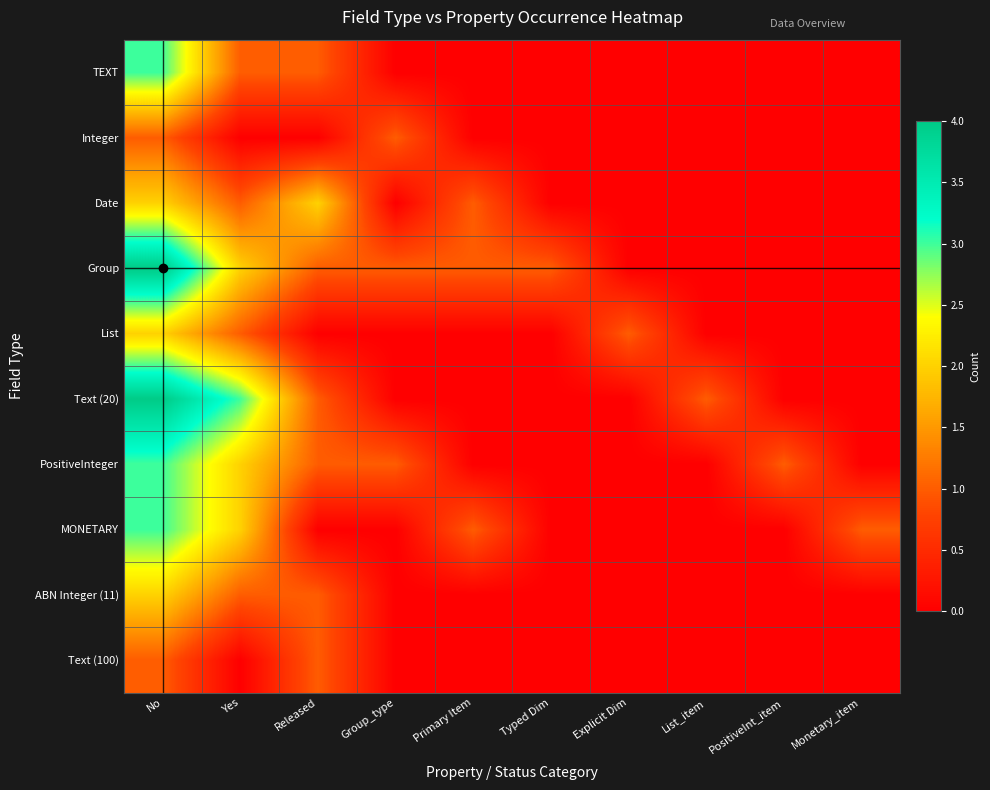

Reading left to right, list all the values displayed in this chart.

TEXT: No=3	Yes=1	Released=1	Group_type=0	Primary Item=0	Typed Dim=0	Explicit Dim=0	List_item=0	PositiveInt_item=0	Monetary_item=0
Integer: No=1	Yes=0	Released=0	Group_type=1	Primary Item=0	Typed Dim=0	Explicit Dim=0	List_item=0	PositiveInt_item=0	Monetary_item=0
Date: No=2	Yes=1	Released=2	Group_type=0	Primary Item=1	Typed Dim=0	Explicit Dim=0	List_item=0	PositiveInt_item=0	Monetary_item=0
Group: No=4	Yes=2	Released=1	Group_type=1	Primary Item=1	Typed Dim=1	Explicit Dim=0	List_item=0	PositiveInt_item=0	Monetary_item=0
List: No=2	Yes=1	Released=0	Group_type=0	Primary Item=0	Typed Dim=0	Explicit Dim=1	List_item=0	PositiveInt_item=0	Monetary_item=0
Text (20): No=4	Yes=3	Released=1	Group_type=0	Primary Item=0	Typed Dim=0	Explicit Dim=0	List_item=1	PositiveInt_item=0	Monetary_item=0
PositiveInteger: No=3	Yes=2	Released=1	Group_type=1	Primary Item=0	Typed Dim=0	Explicit Dim=0	List_item=0	PositiveInt_item=1	Monetary_item=0
MONETARY: No=3	Yes=2	Released=0	Group_type=0	Primary Item=1	Typed Dim=0	Explicit Dim=0	List_item=0	PositiveInt_item=0	Monetary_item=1
ABN Integer (11): No=2	Yes=1	Released=1	Group_type=0	Primary Item=0	Typed Dim=0	Explicit Dim=0	List_item=0	PositiveInt_item=0	Monetary_item=0
Text (100): No=1	Yes=0	Released=1	Group_type=0	Primary Item=0	Typed Dim=0	Explicit Dim=0	List_item=0	PositiveInt_item=0	Monetary_item=0